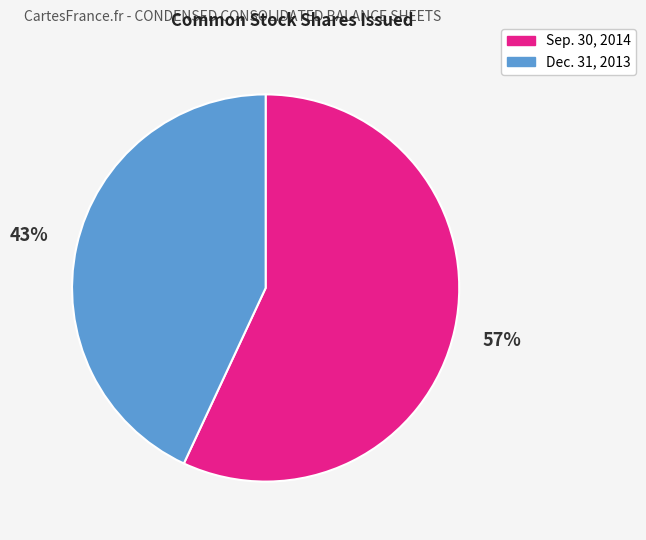

Is there any slice that represents more than half of the pie?

Yes